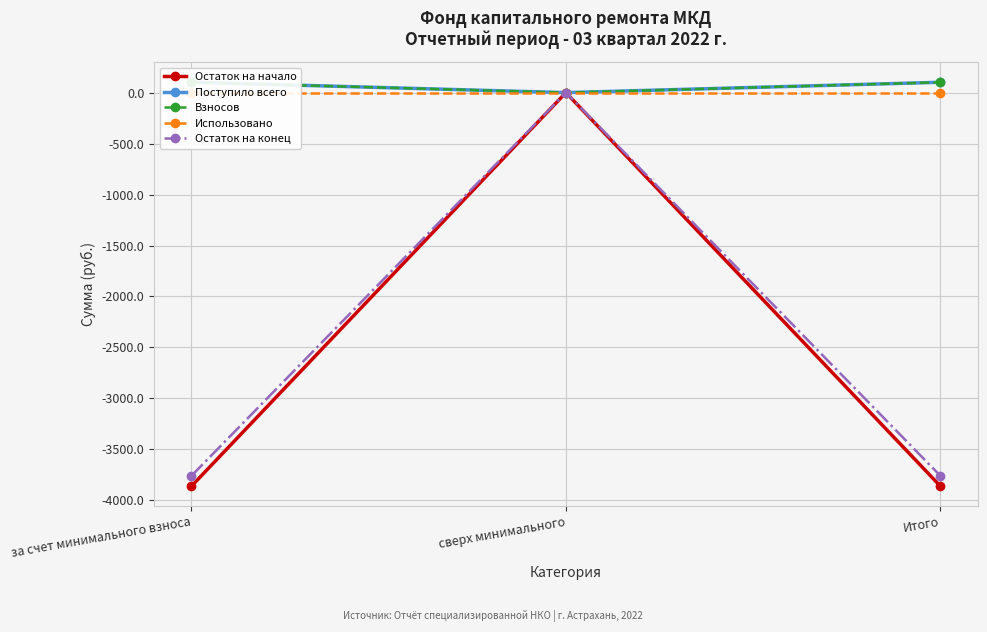

Does the chart have visible grid lines?

Yes